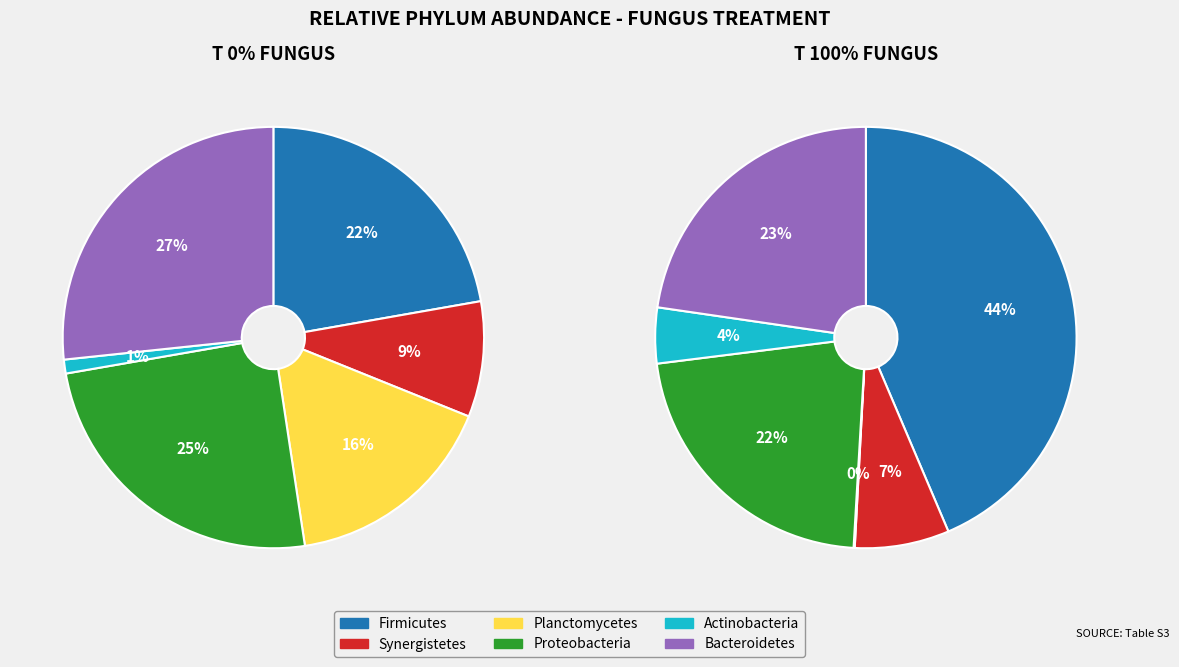

How many slices are in this pie chart?

6